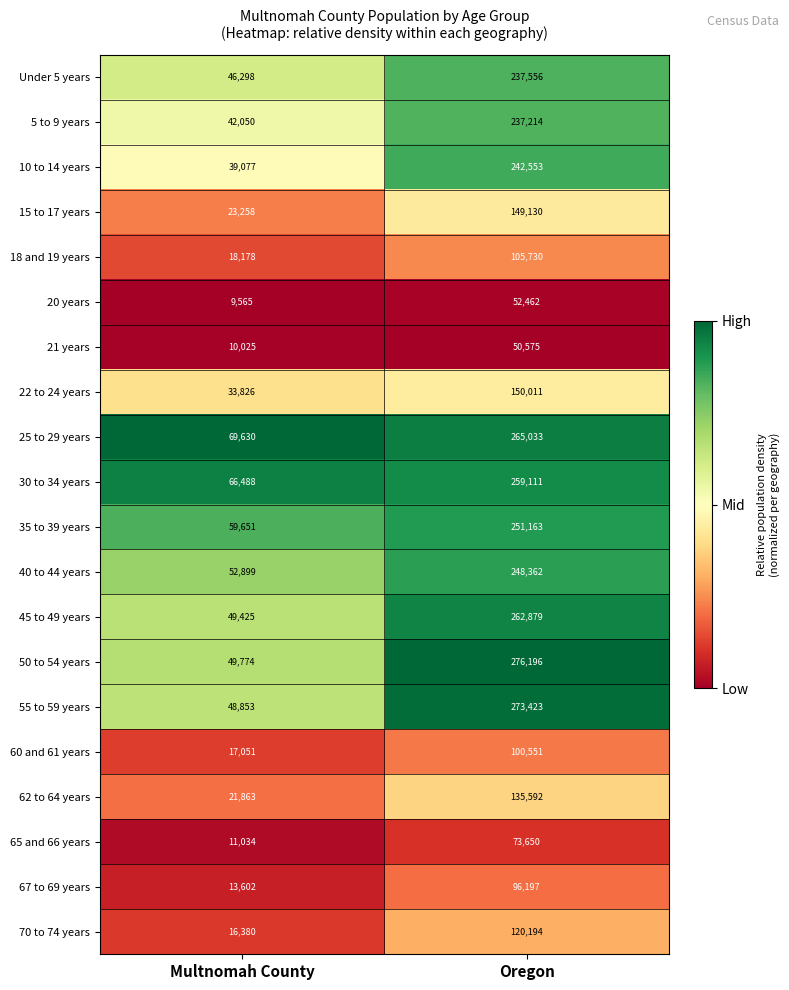

Which series has the largest total across all categories?

25 to 29 years